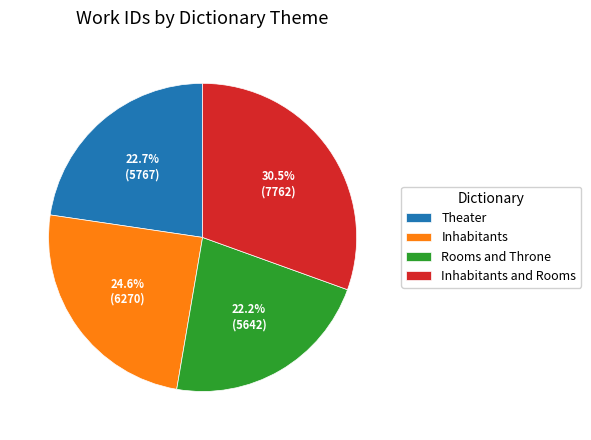

Which slice is the largest?

Inhabitants and Rooms